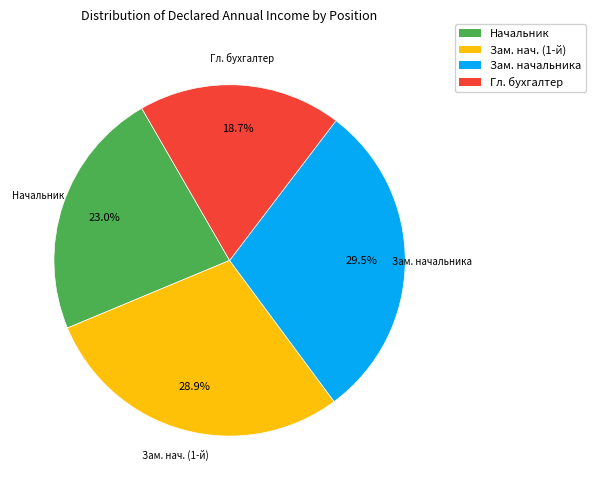

How many segments does this pie chart have?

4